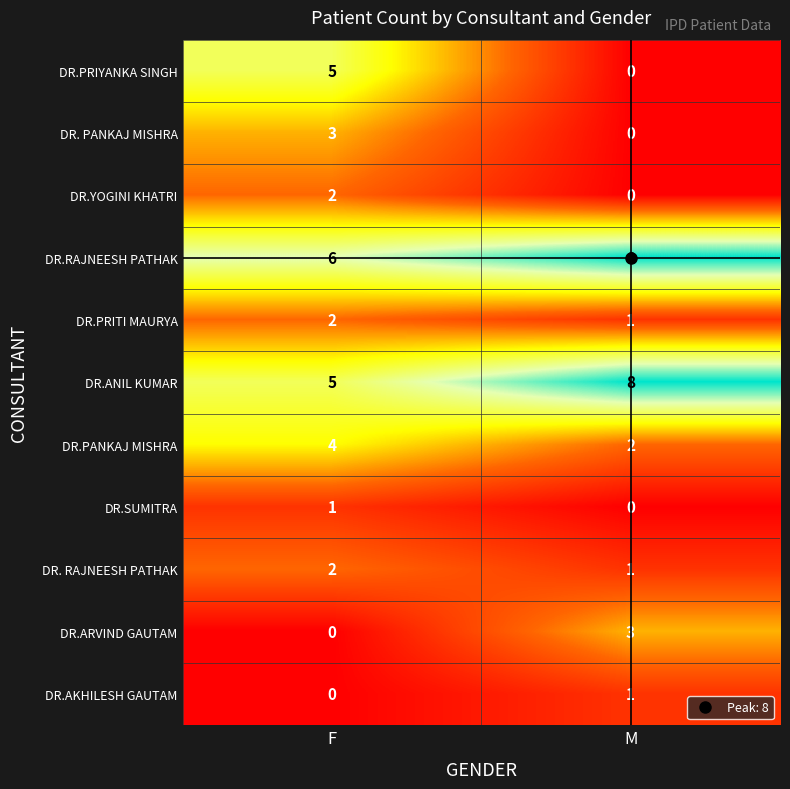

Between F and M, which series saw the biggest shift?

DR.PRIYANKA SINGH